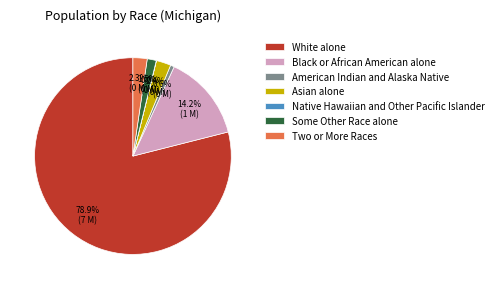

Is it true that Two or More Races is 2% of the pie?

True